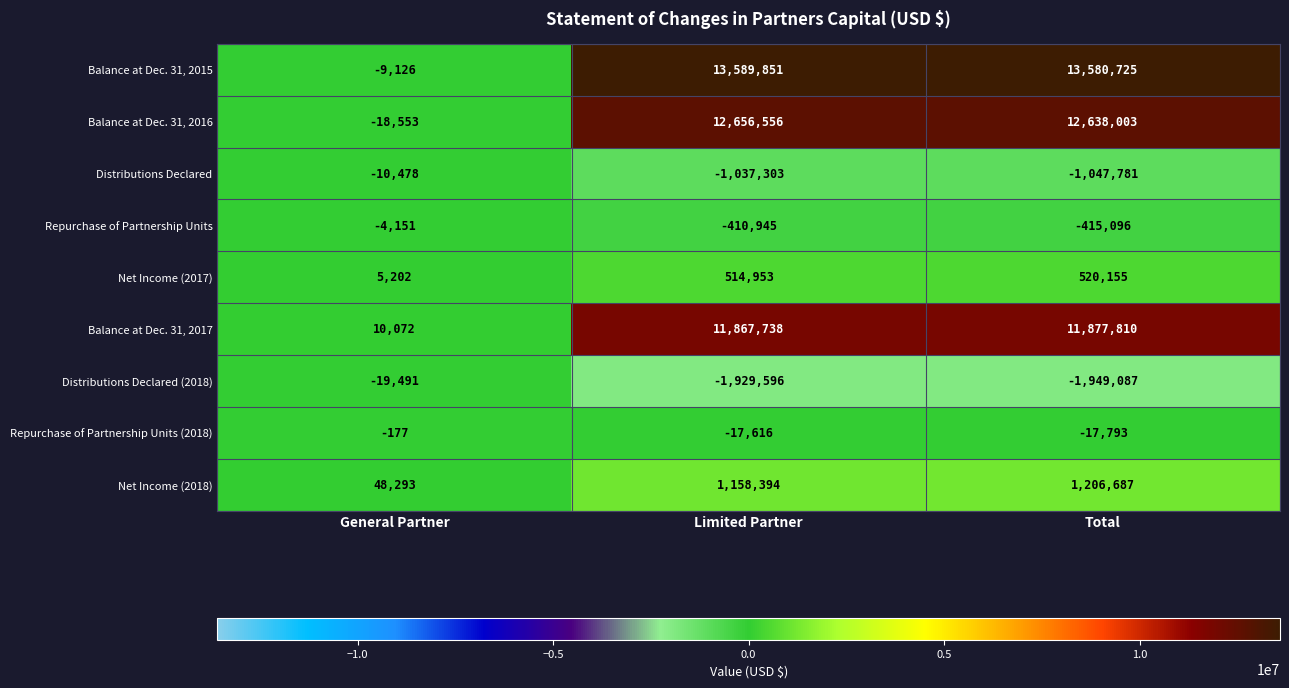

Which series changed the most between General Partner and Limited Partner?

Balance at Dec. 31, 2015